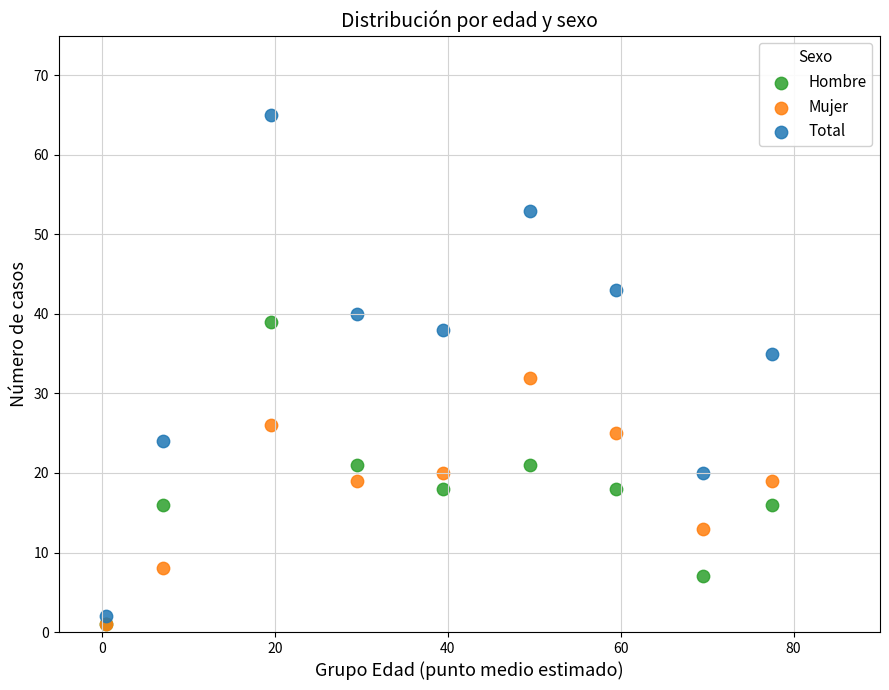

Across all series, what Y value is closest to 33?

32